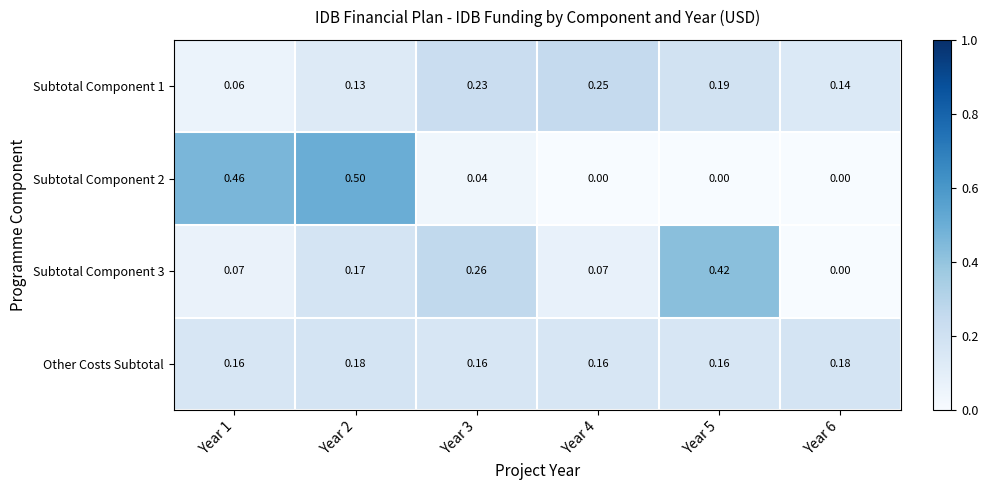

Count the number of categories in the chart.

6